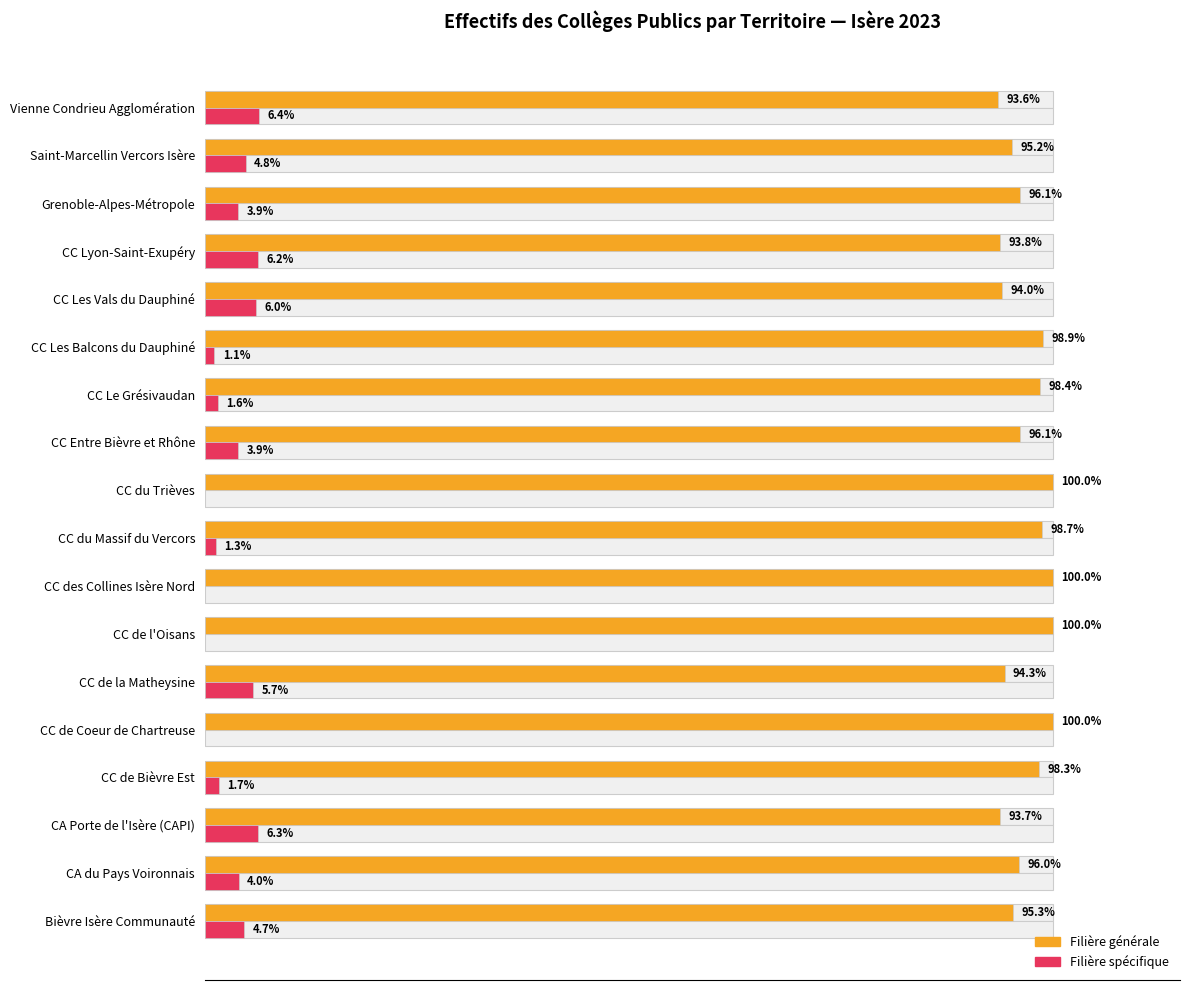

Is the value of Filière spécifique at CC Les Vals du Dauphiné greater than the value of Filière générale at CC Lyon-Saint-Exupéry?

No